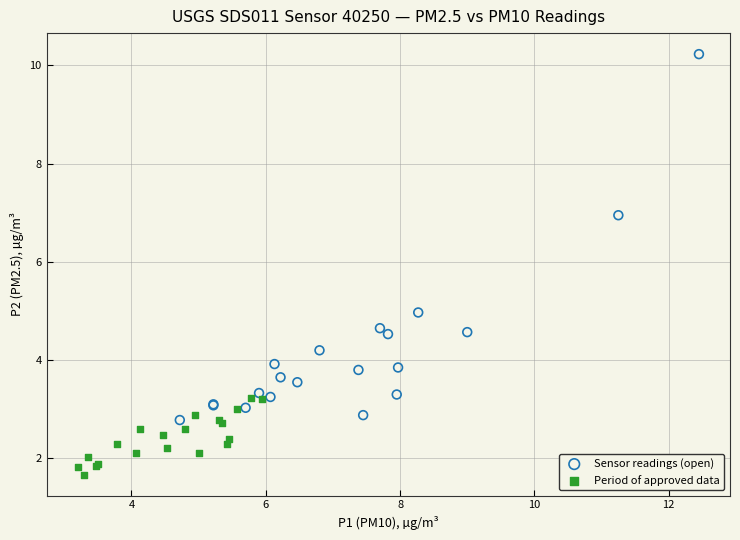

Which series has the largest Y range (max minus min)?

Sensor readings (open)